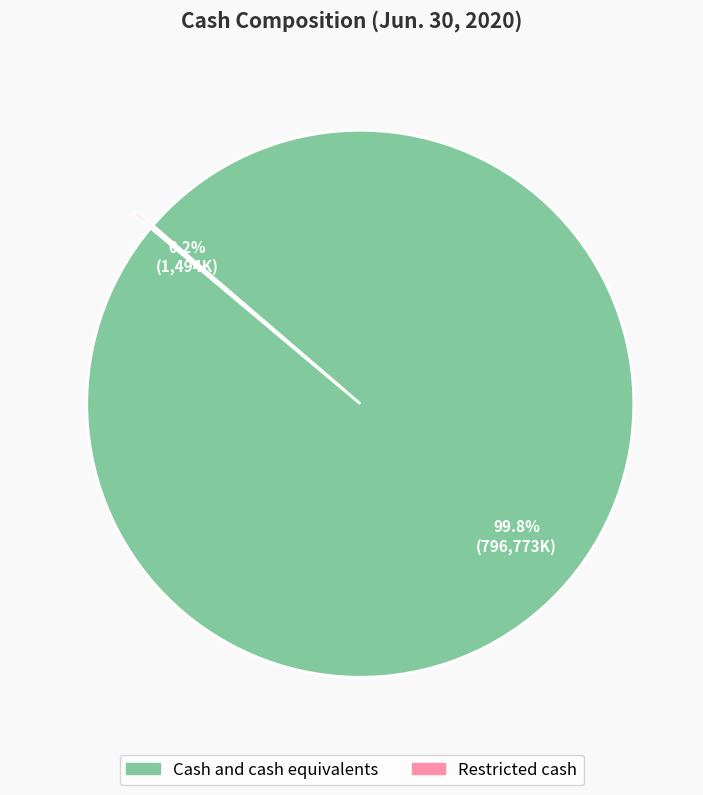

To the nearest percent, what percentage of the pie is Cash and cash equivalents?

100%